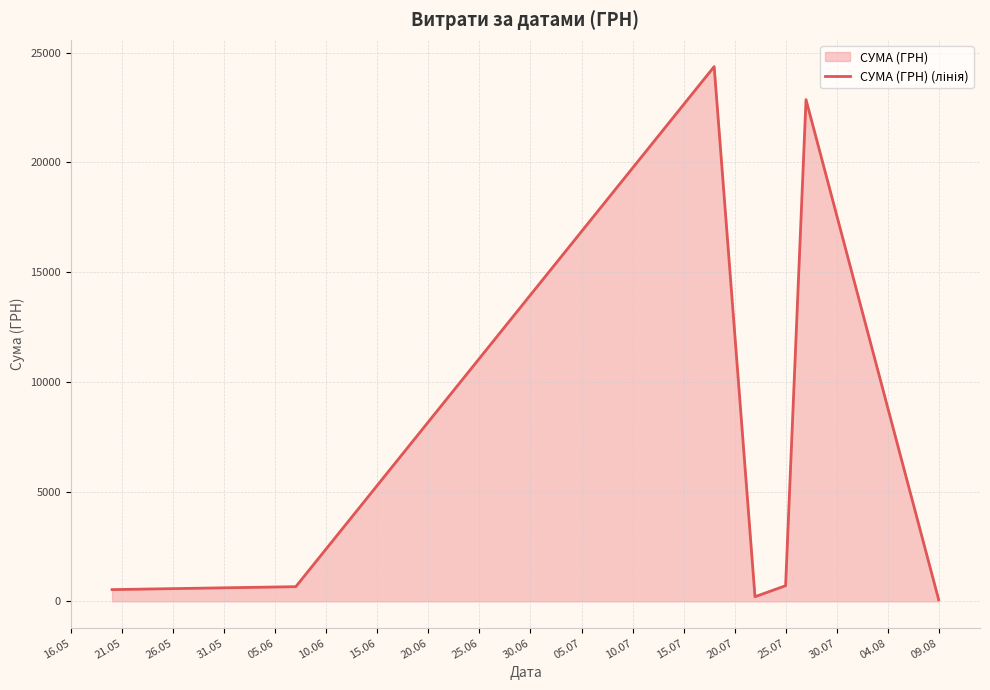

How many interior local peaks (higher than both neighbors) does the data have?

2